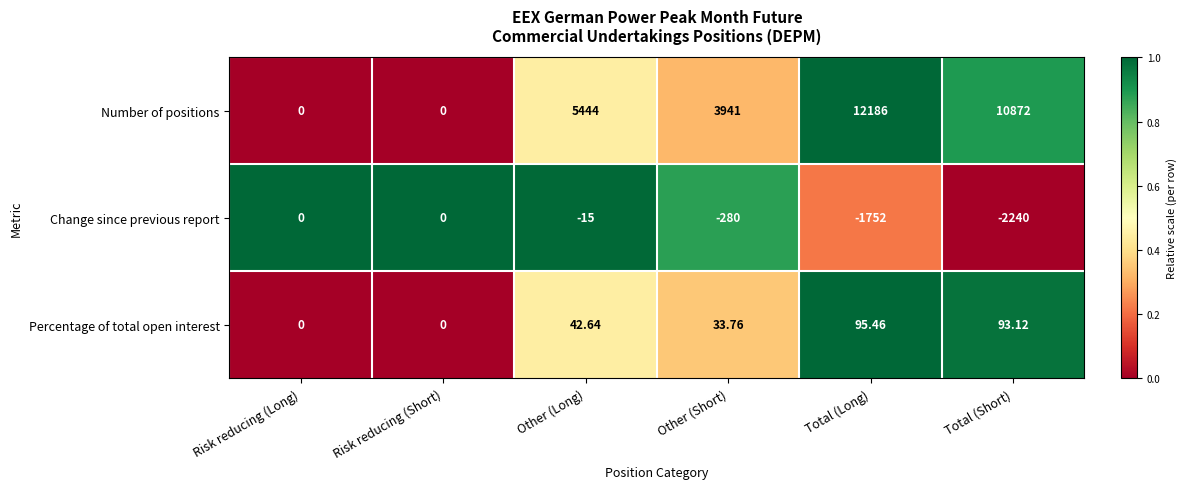

List the series in order of their peak value, lowest first.

Change since previous report, Percentage of total open interest, Number of positions